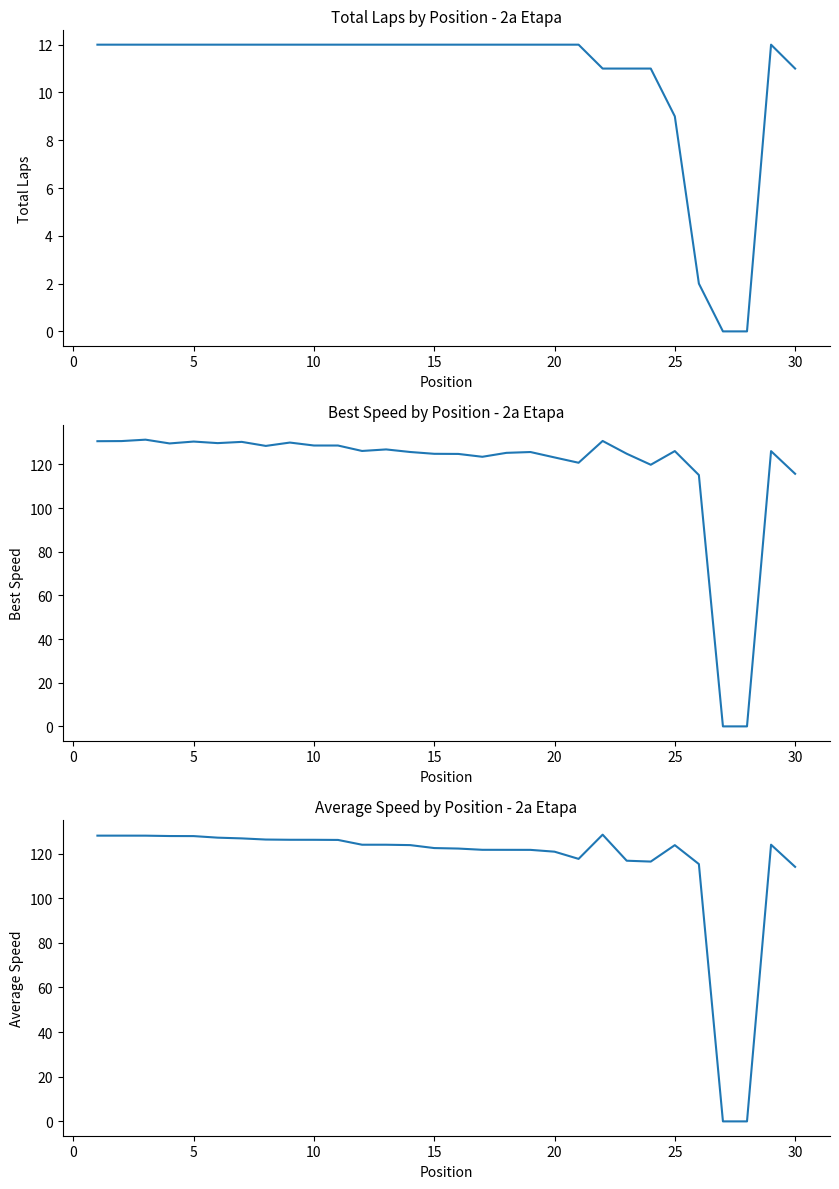

True or false: Total Laps and Average Speed cross at least once.

False